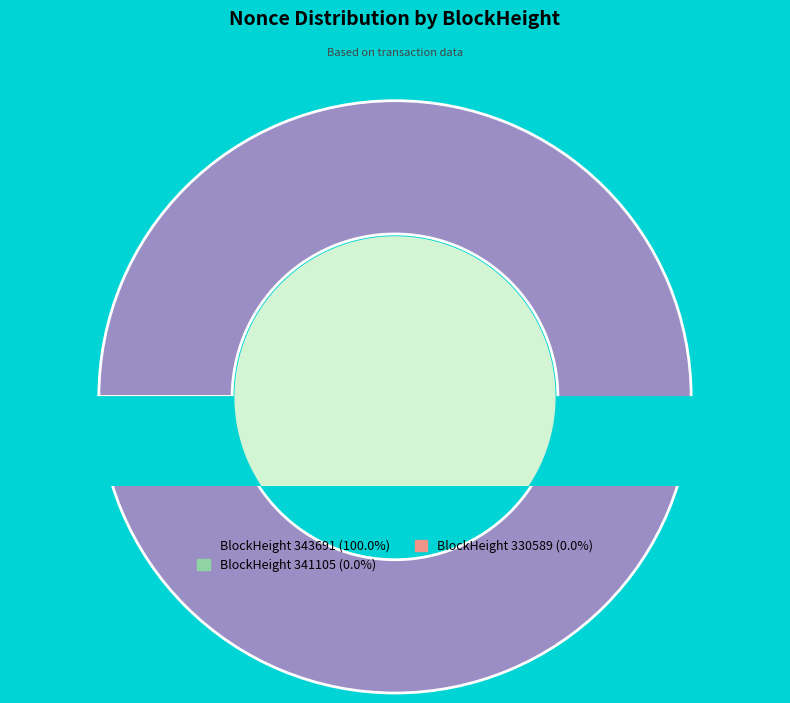

Combined, do 343691 and 330593 account for over 50%?

Yes